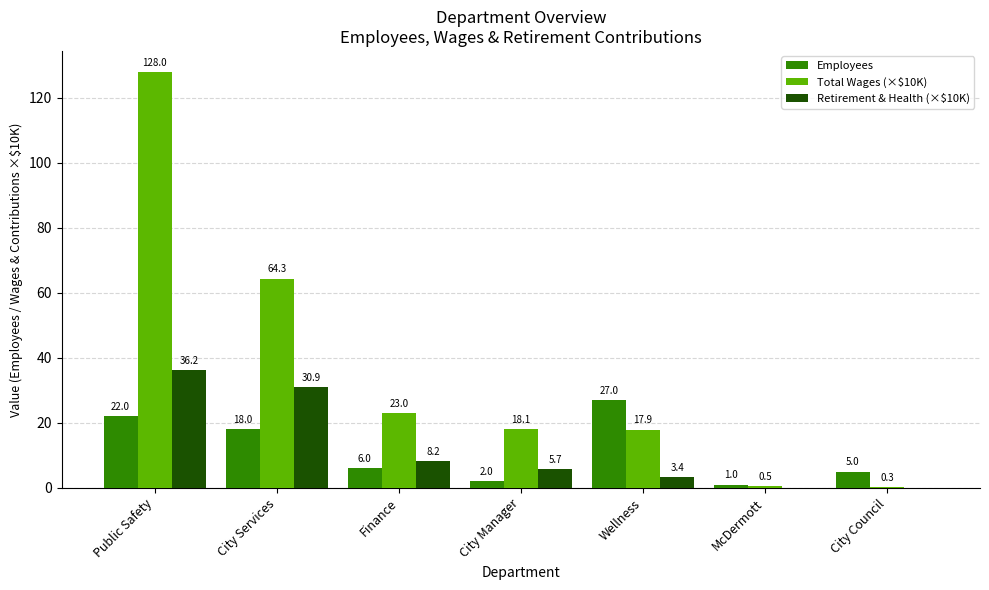

What is the total value across all series at City Manager?

25.8